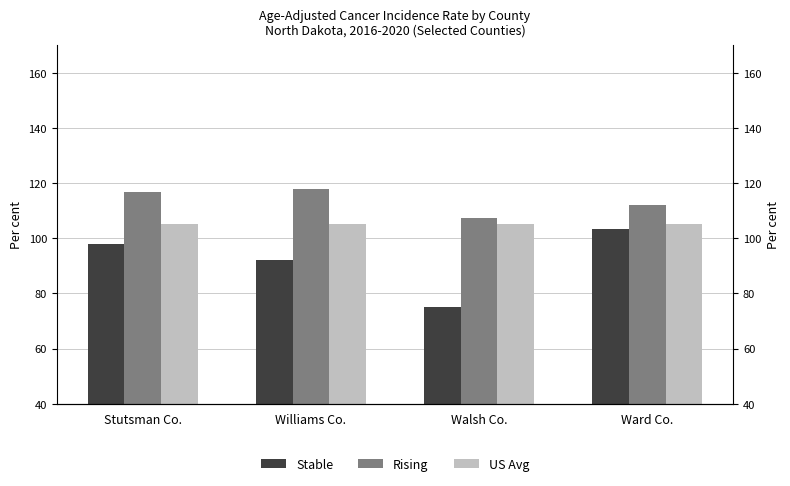

Which series has the widest spread of values?

Stable